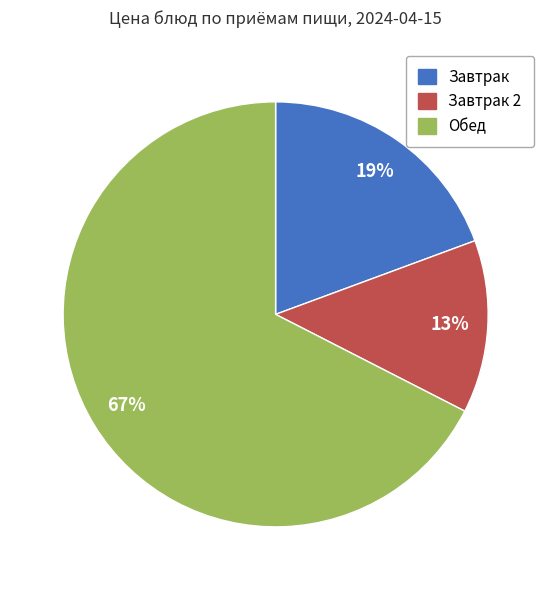

Count the number of slices in the pie.

3